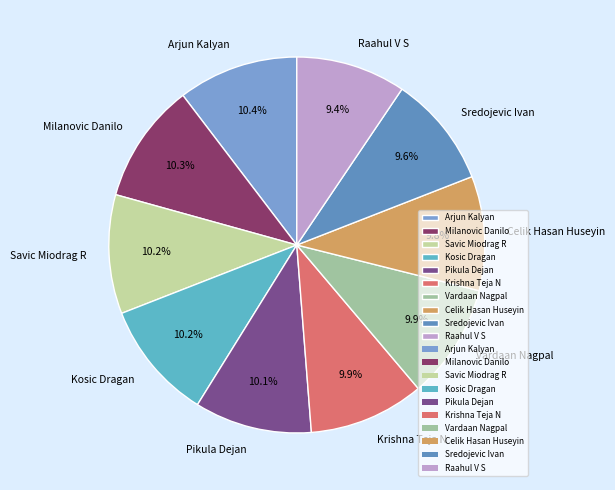

Is Milanovic Danilo the majority of the pie?

No